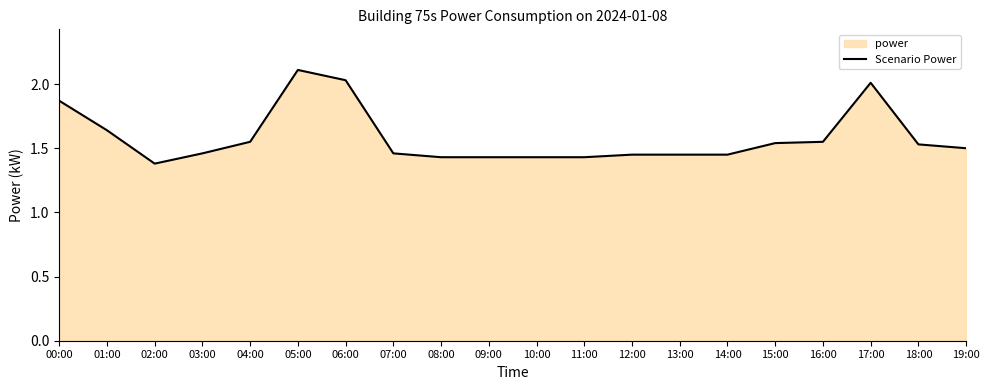

What is the maximum value shown in the chart?

2.1